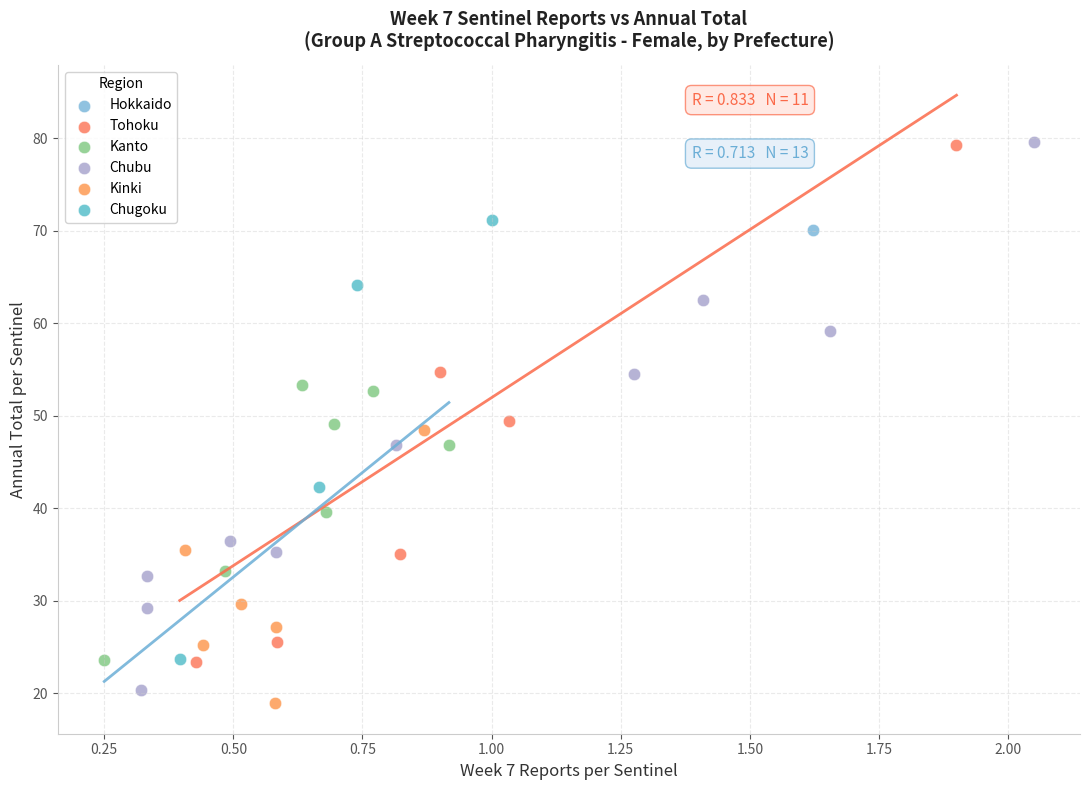

What are all the series names shown in the legend?

Hokkaido, Tohoku, Kanto, Chubu, Kinki, Chugoku